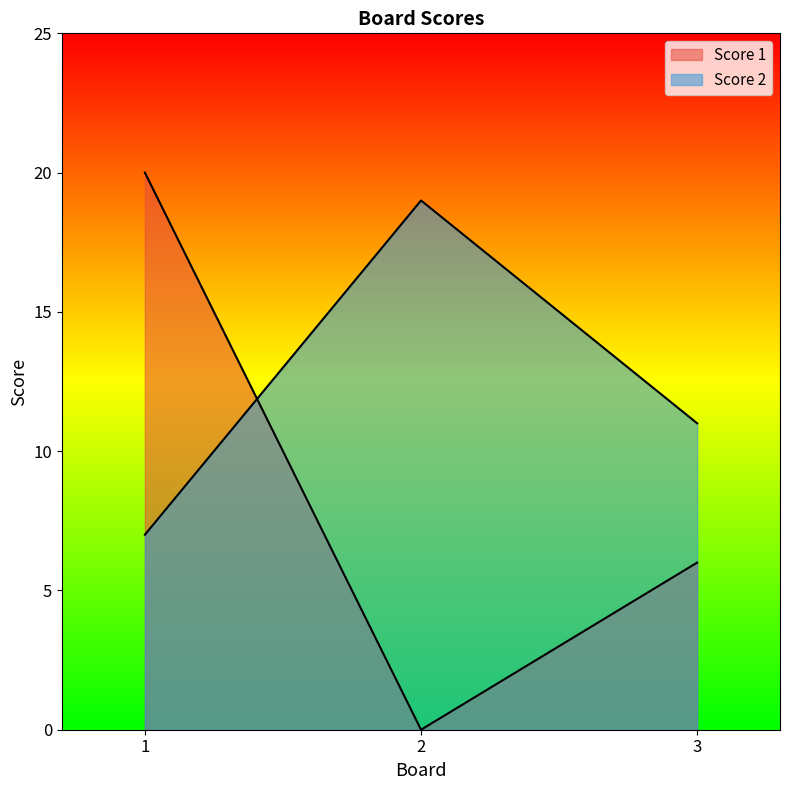

How many data points does each series have?

3